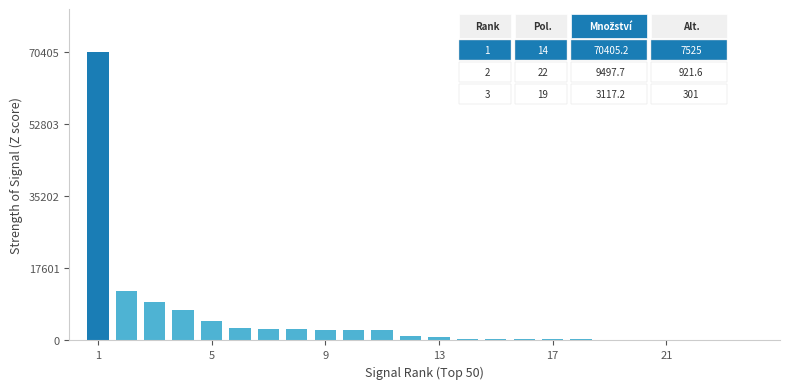

What is the sum of all values?

125090.8